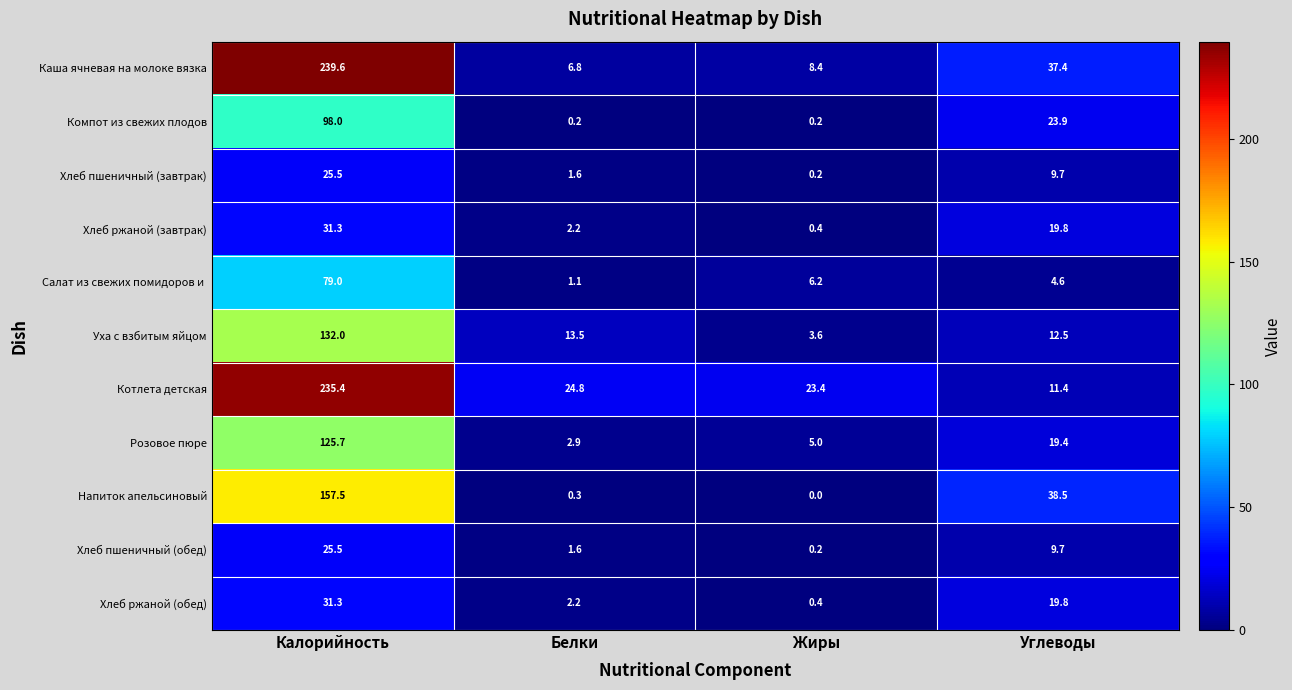

Rank the categories by Уха с взбитым яйцом value from lowest to highest.

Жиры, Углеводы, Белки, Калорийность